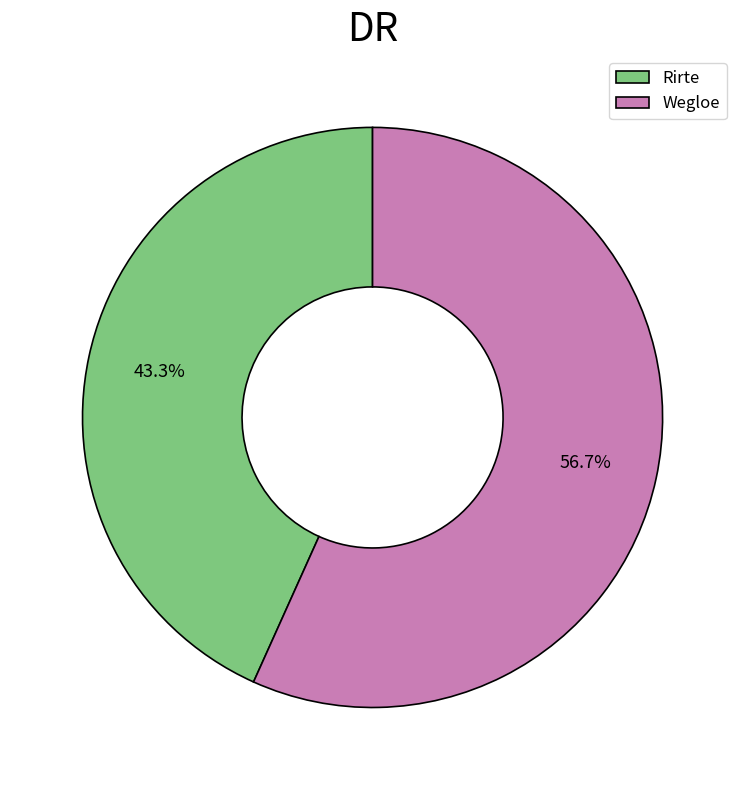

What is the ratio of the value at Rirte to the value at Wegloe?

0.8